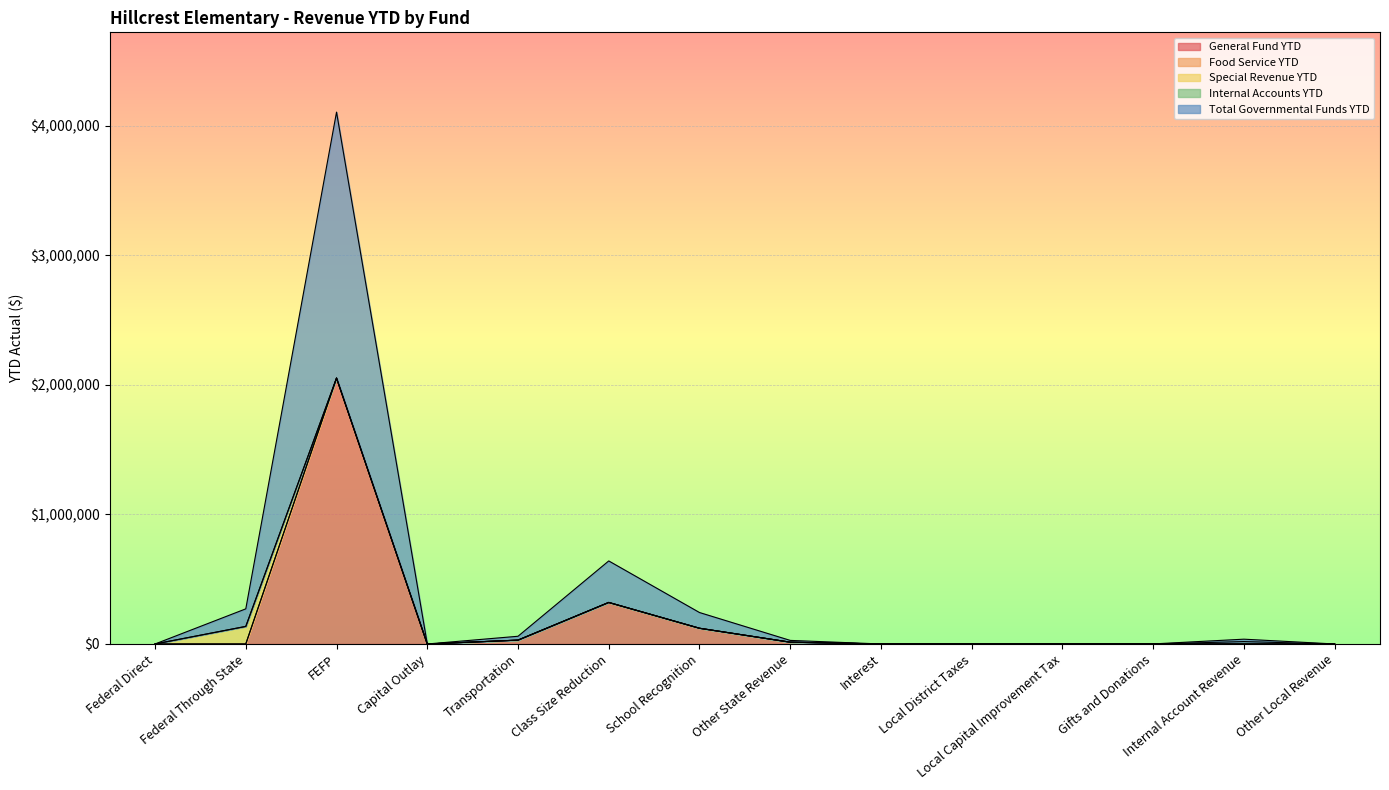

At which category does the chart reach its peak across all series?

FEFP